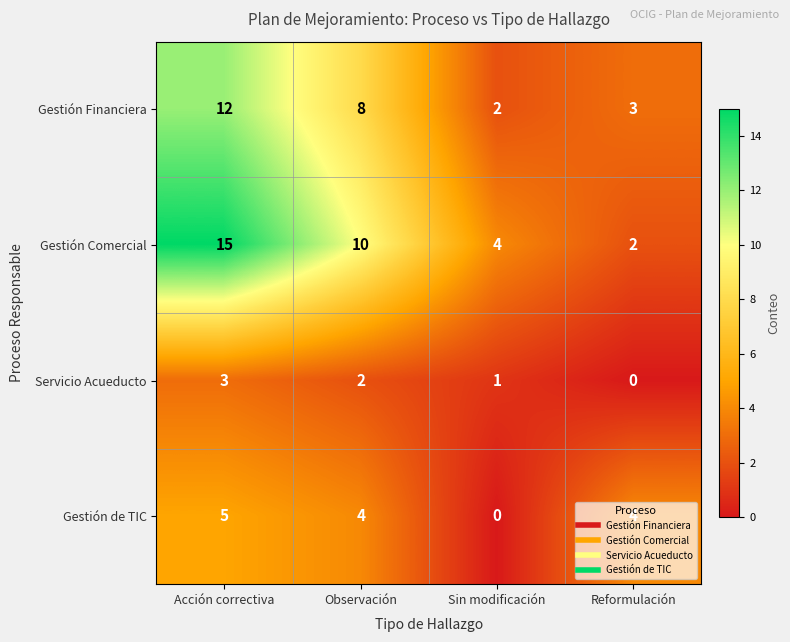

At which label does Gestión de TIC reach its peak?

Acción correctiva